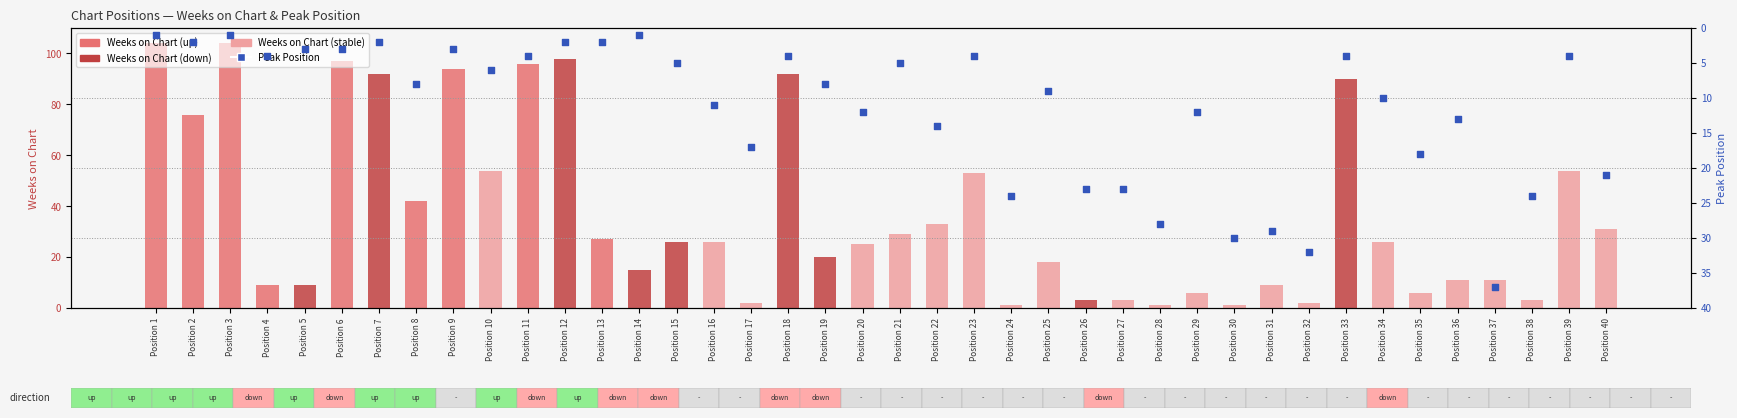

At which category is the sum across all series the highest?

Position 1